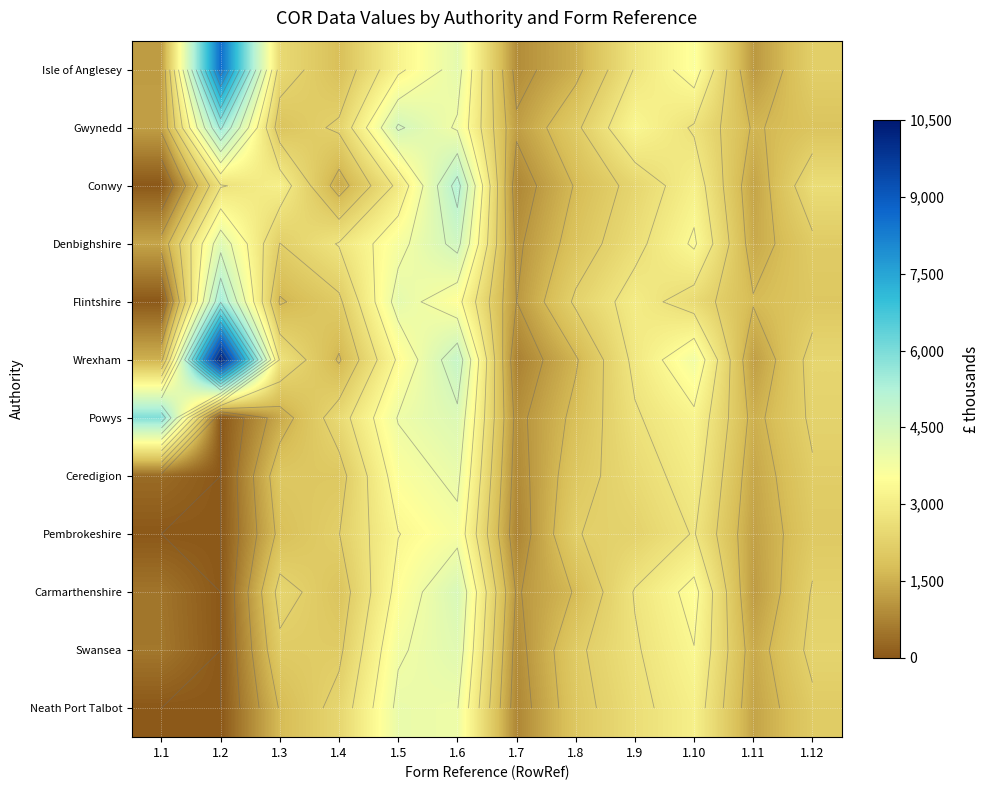

What is the minimum value for Gwynedd?

1200.0